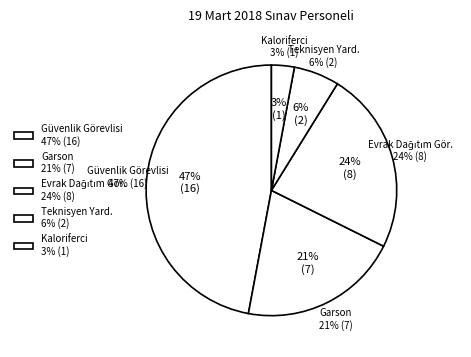

To the nearest percent, what is the combined percentage of Teknisyen Yard. and Güvenlik Görevlisi?

53%